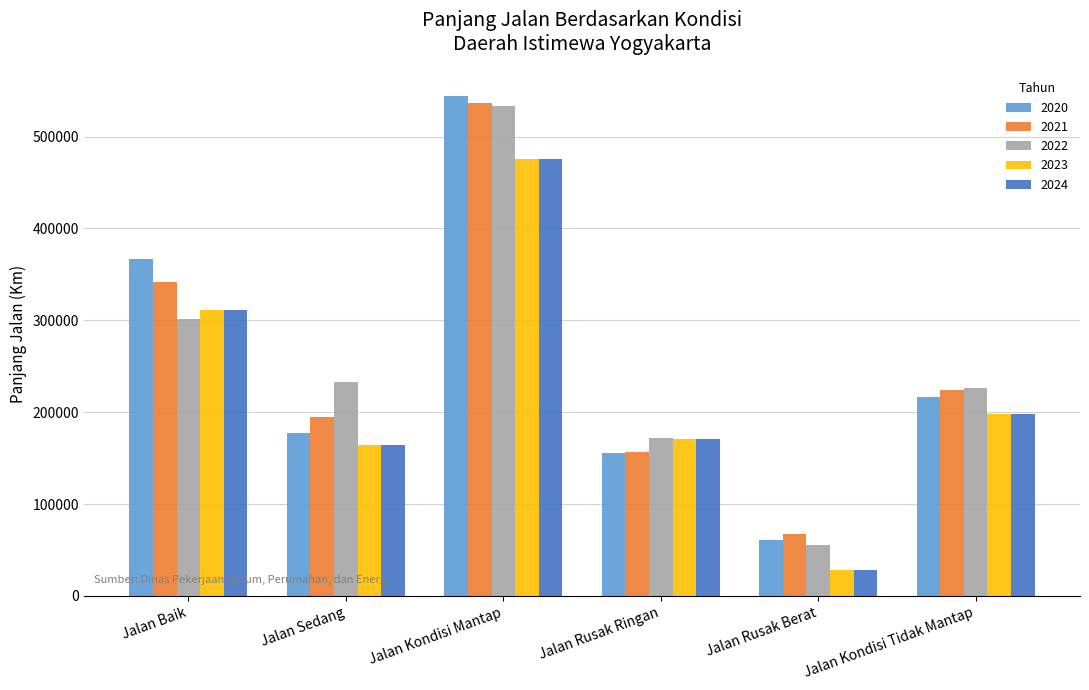

The value of 2024 at Jalan Sedang is 69591. True or false?

False